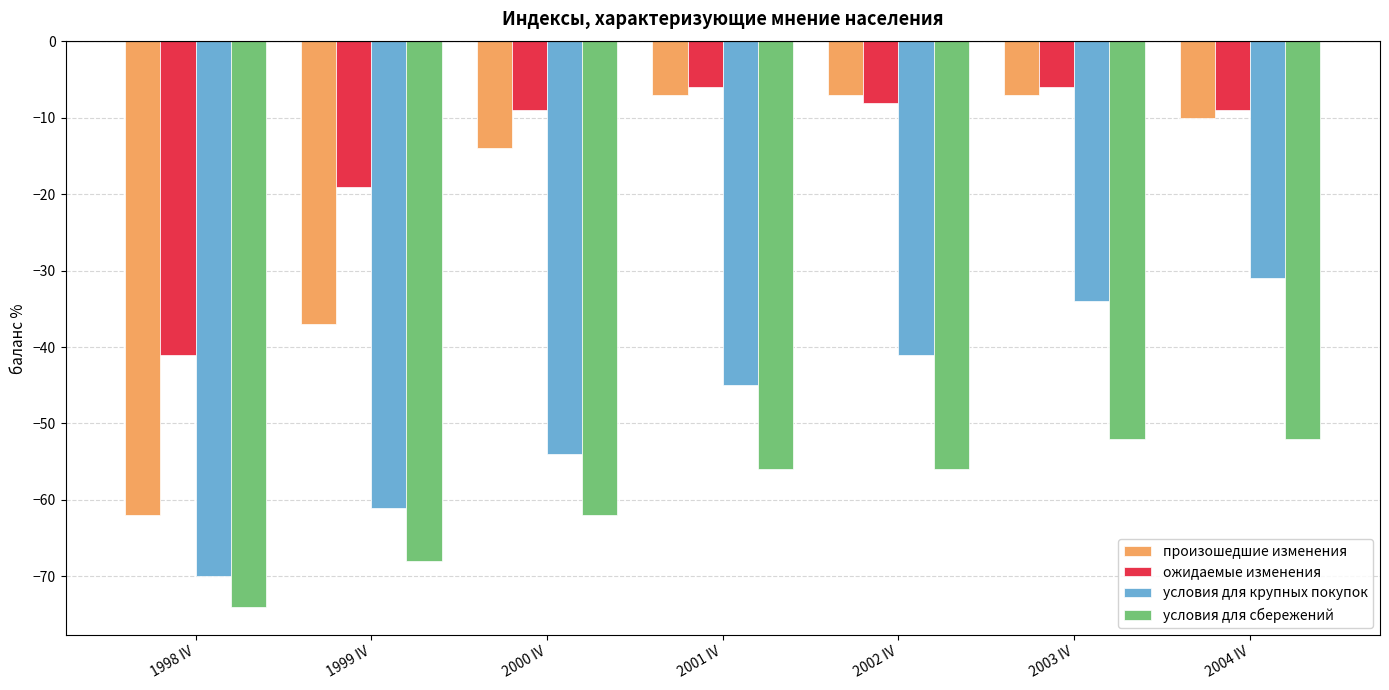

The value of условия для крупных покупок at 2001 IV is -45. True or false?

True